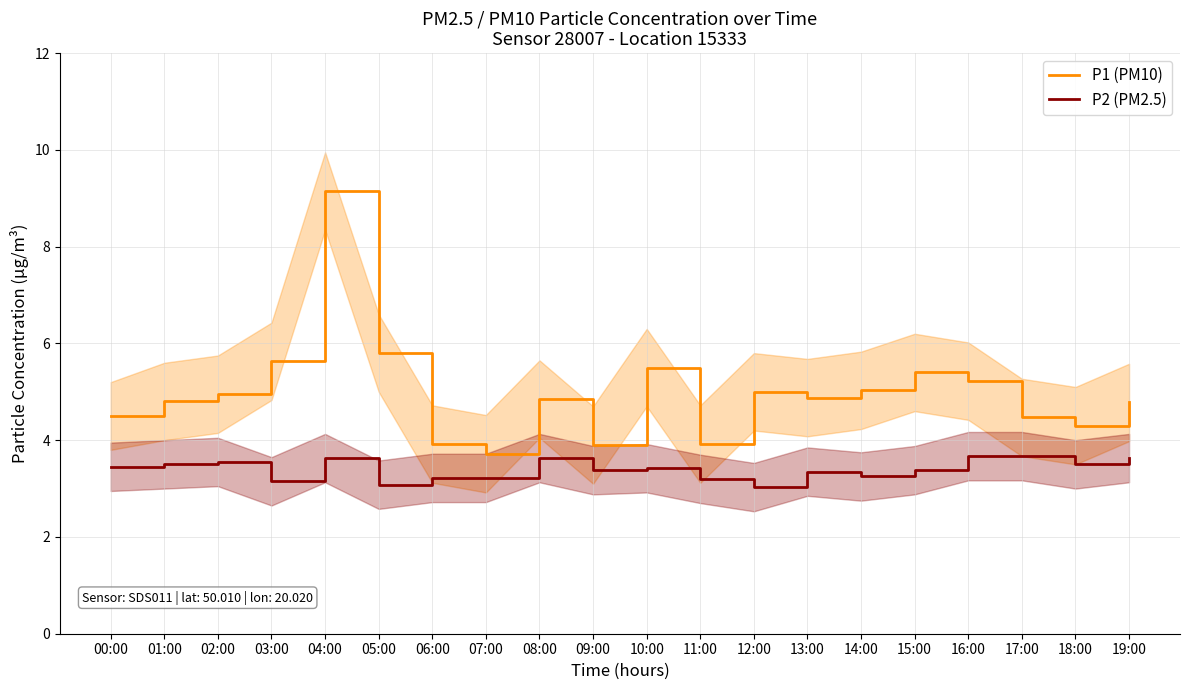

The P1 (PM10) series shows 4.9 at 13:00. True or false?

True